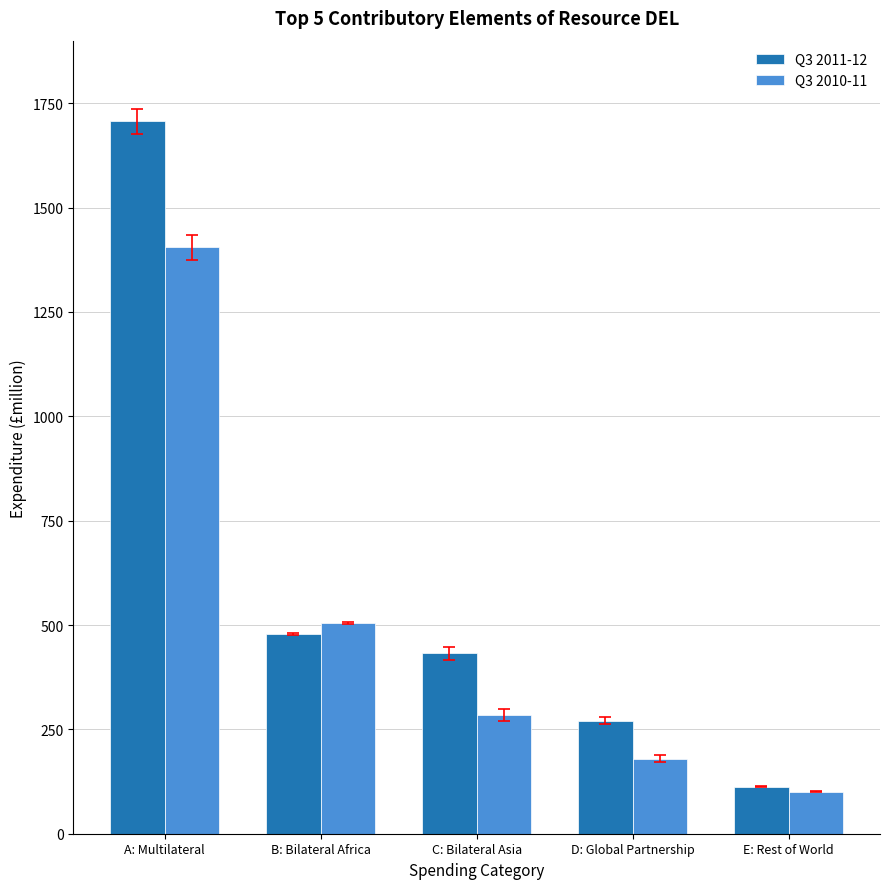

At C: Bilateral Asia, list the series in order from largest to smallest.

Q3 2011-12, Q3 2010-11